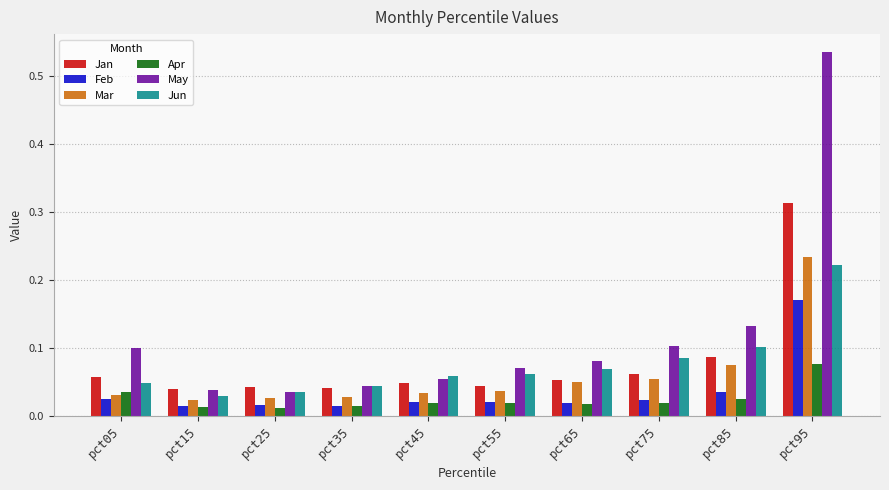

Is it true that Jan equals 0.2 at pct85?

False